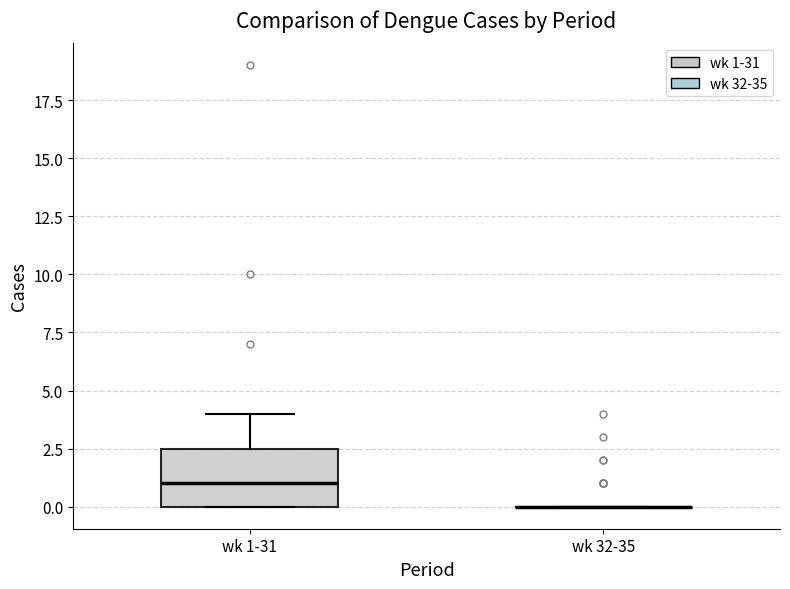

Reading left to right, read every box against the y-axis: the position of its median line, the range the box covers, and the ends of its whiskers. The values are not printed on the chart, so give them approximately, as read against the axis.

wk 1-31: median 1.0, box 0.0 to 2.5, whiskers 0.0 to 4.0
wk 32-35: box collapsed to a line at 0.0, whiskers 0.0 to 0.0